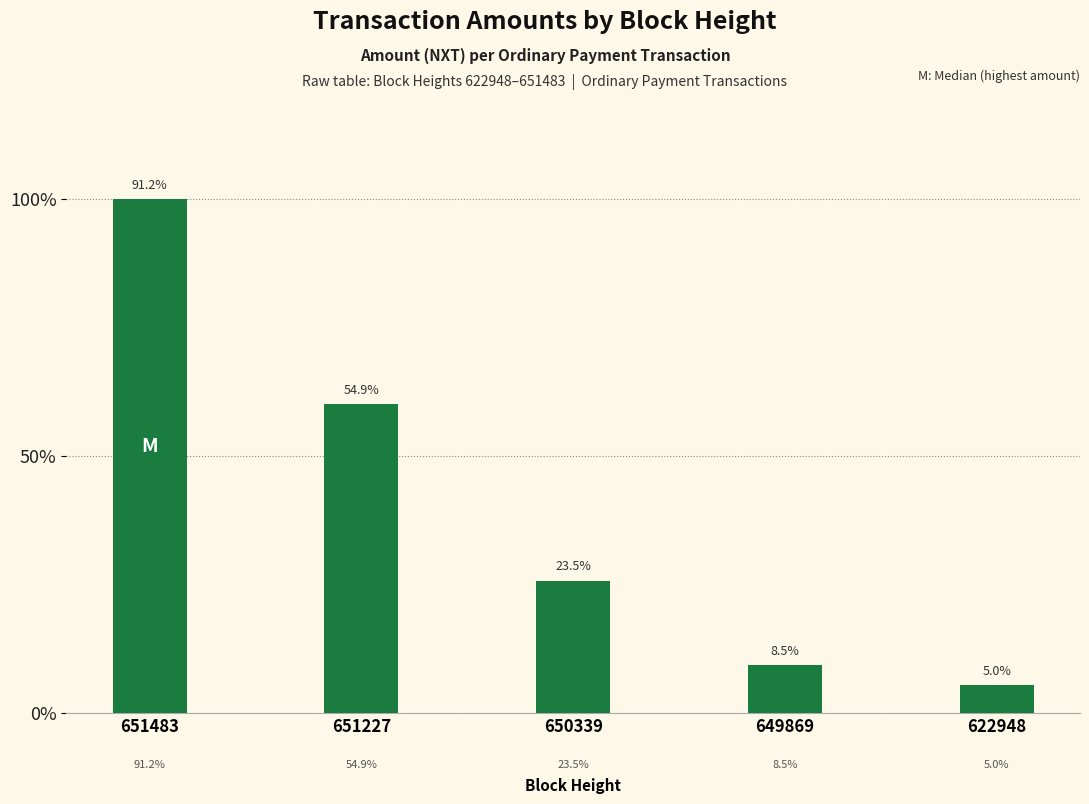

Are the bars horizontal?

No